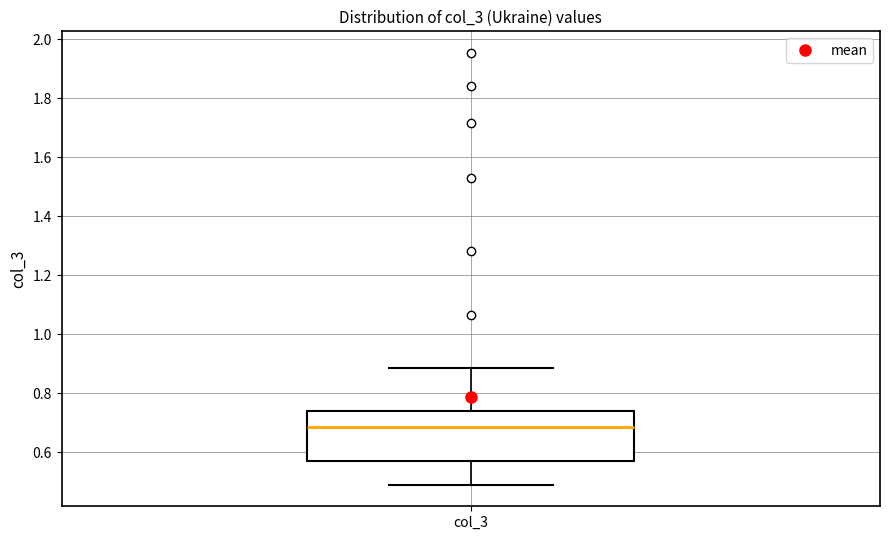

Read this box plot against the y-axis: the position of the median line, the range covered by the box, and the ends of both whiskers. The values are not printed on the chart, so give them approximately, as read against the axis.

median 0.68, box 0.56 to 0.74, whiskers 0.48 to 0.88